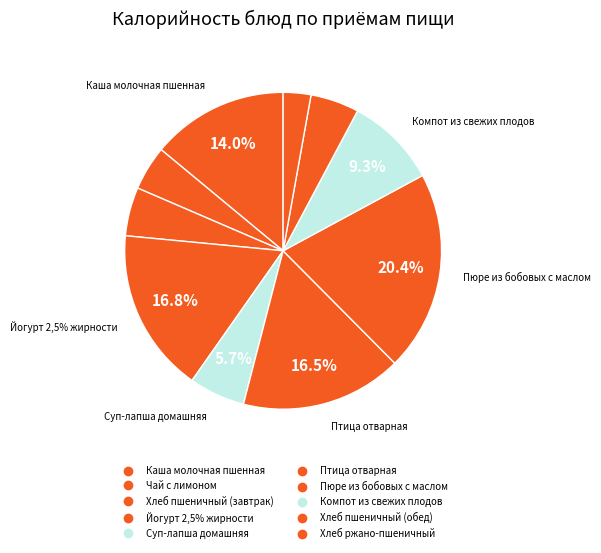

True or false: Хлеб пшеничный (завтрак) accounts for 5% of the total.

True